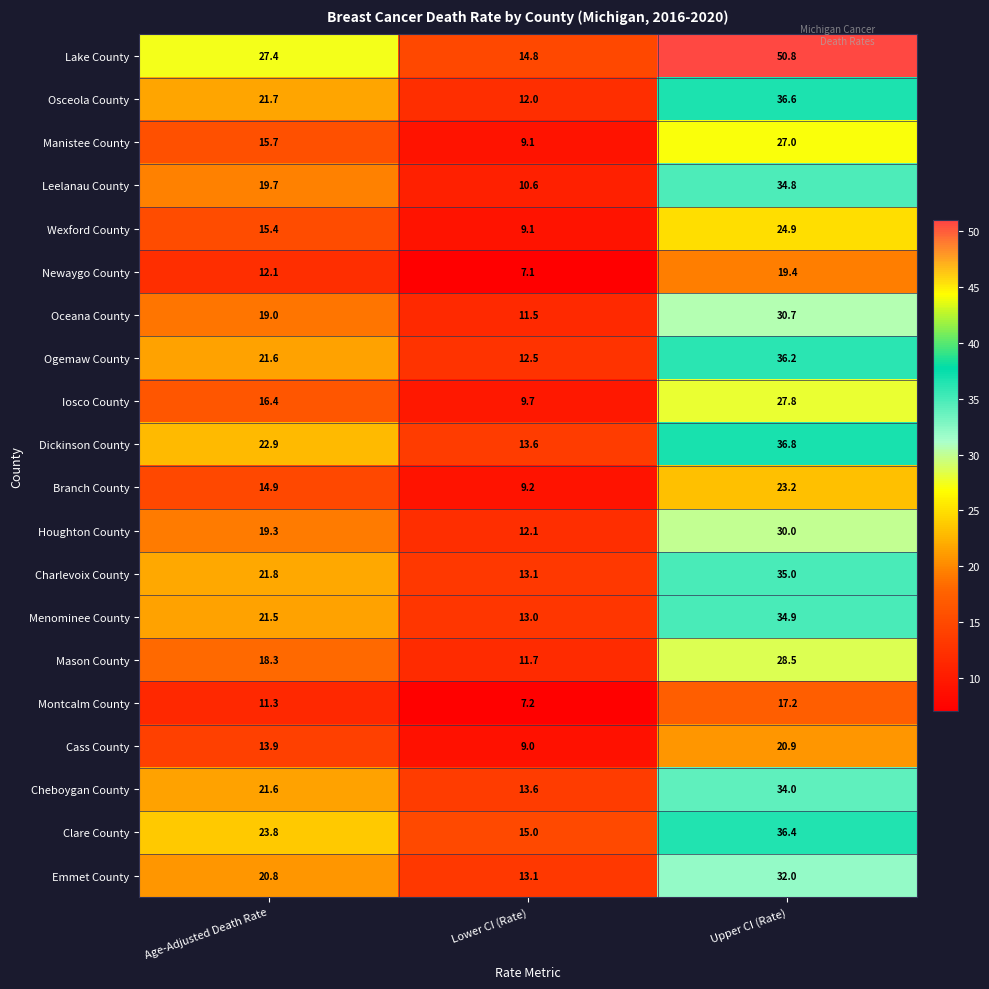

What is the greatest value displayed?

50.8